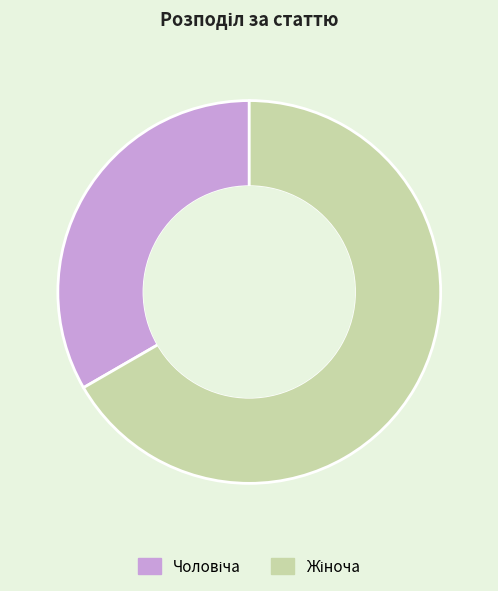

Is there any slice that represents more than half of the pie?

Yes